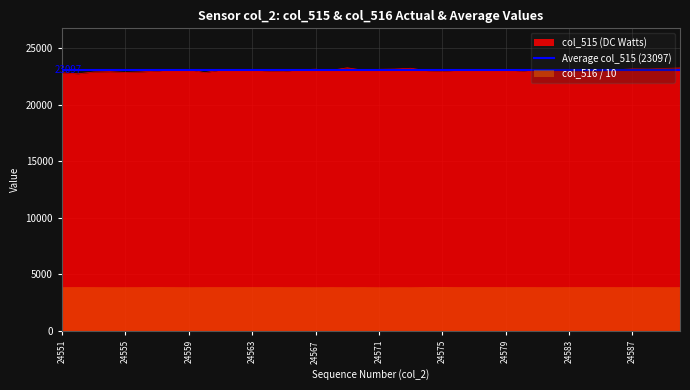

What is the value of the 4th point from the left?

22936